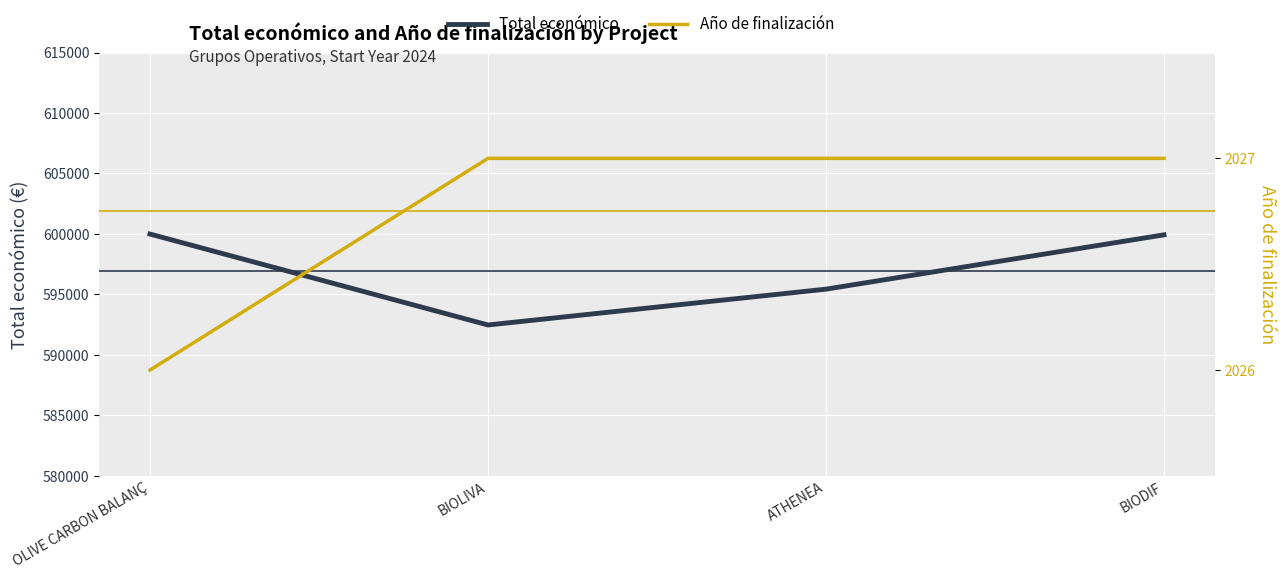

At which label is Total económico closest to 596233?

ATHENEA